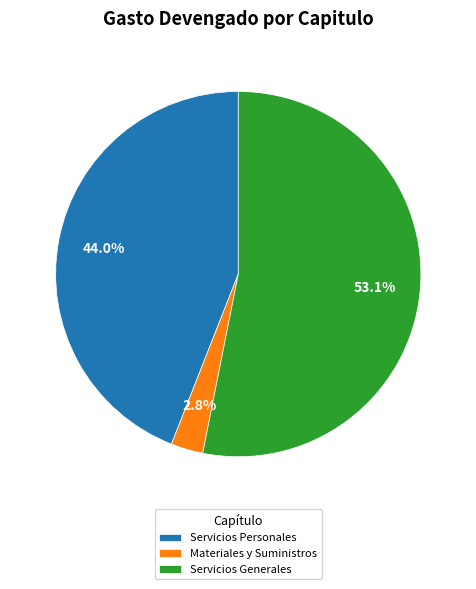

Combined, do Materiales y Suministros and Servicios Personales account for over 50%?

No